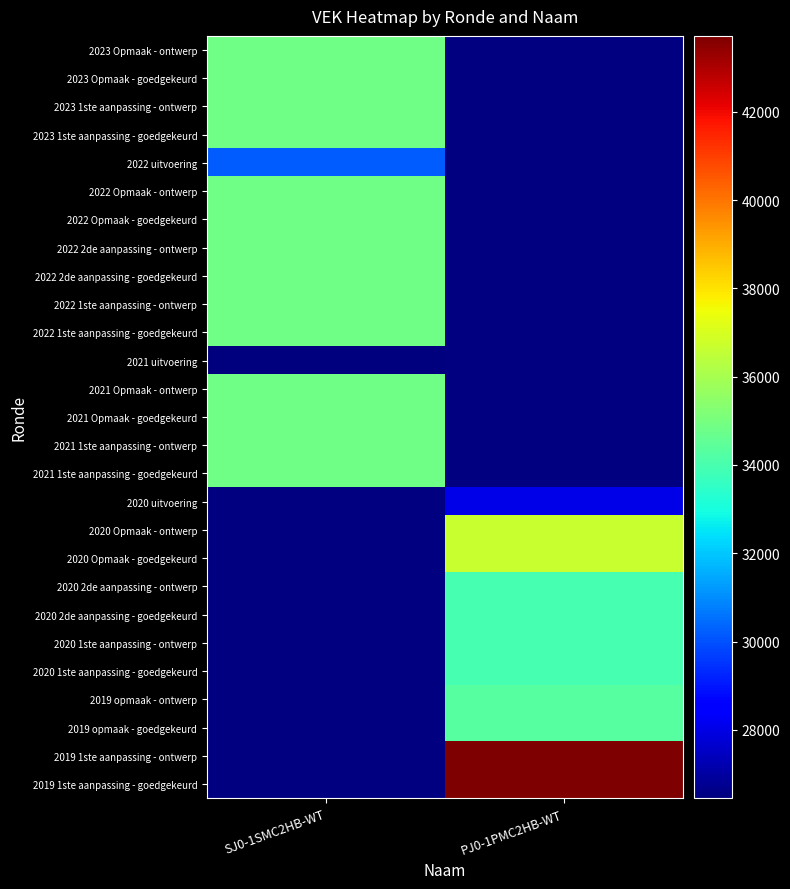

What is the spread (max minus min) of values at SJ0-1SMC2HB-WT?

8375.0